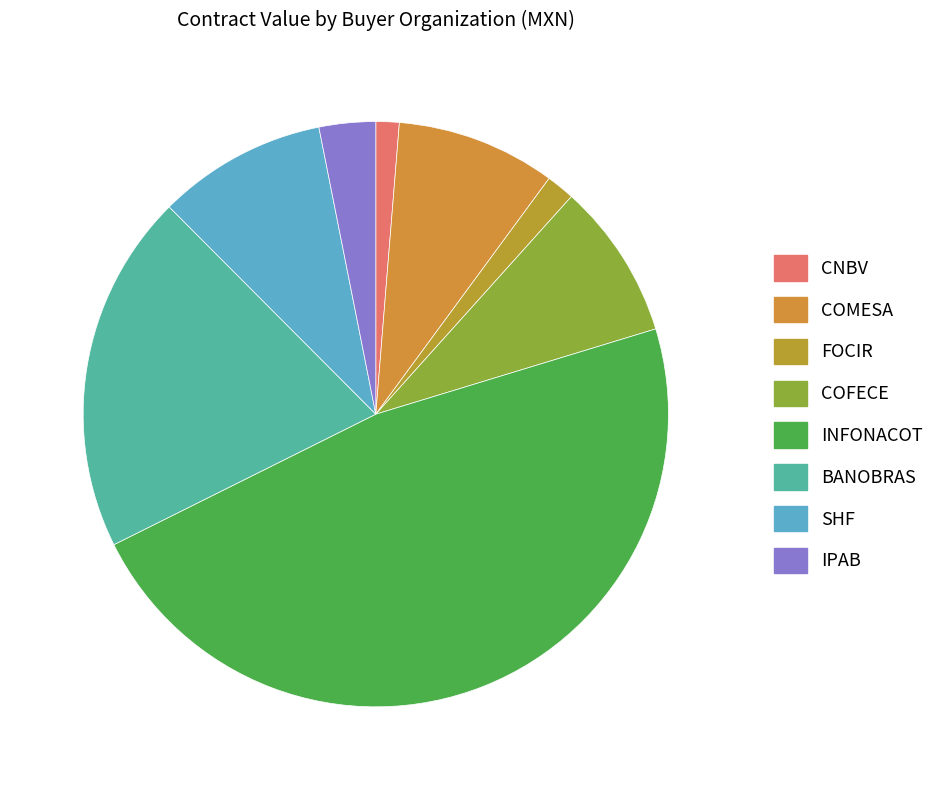

Count the number of slices in the pie.

8